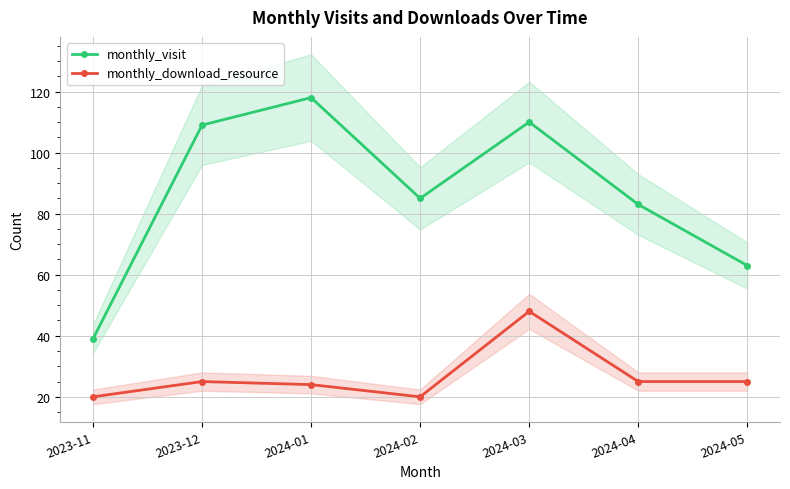

Between 2024-02 and 2023-11, which is larger?

2024-02